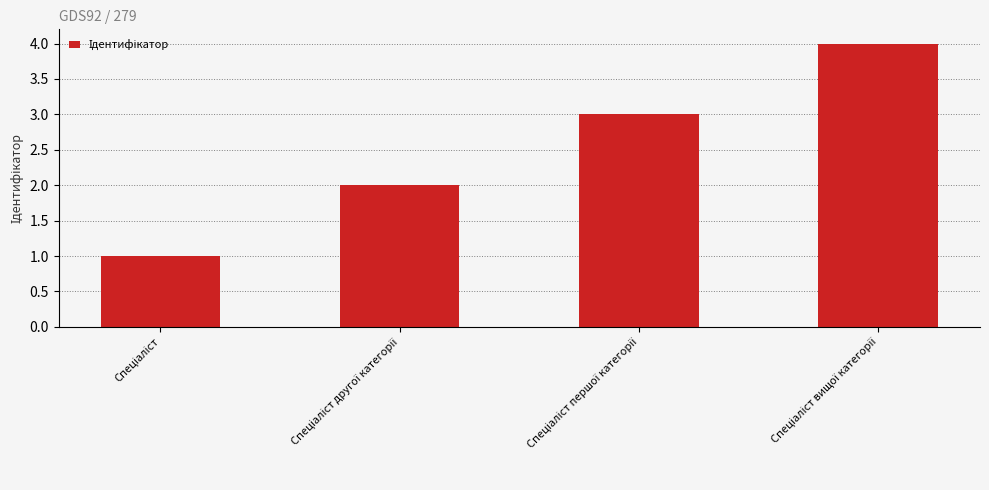

What is the greatest value displayed?

4